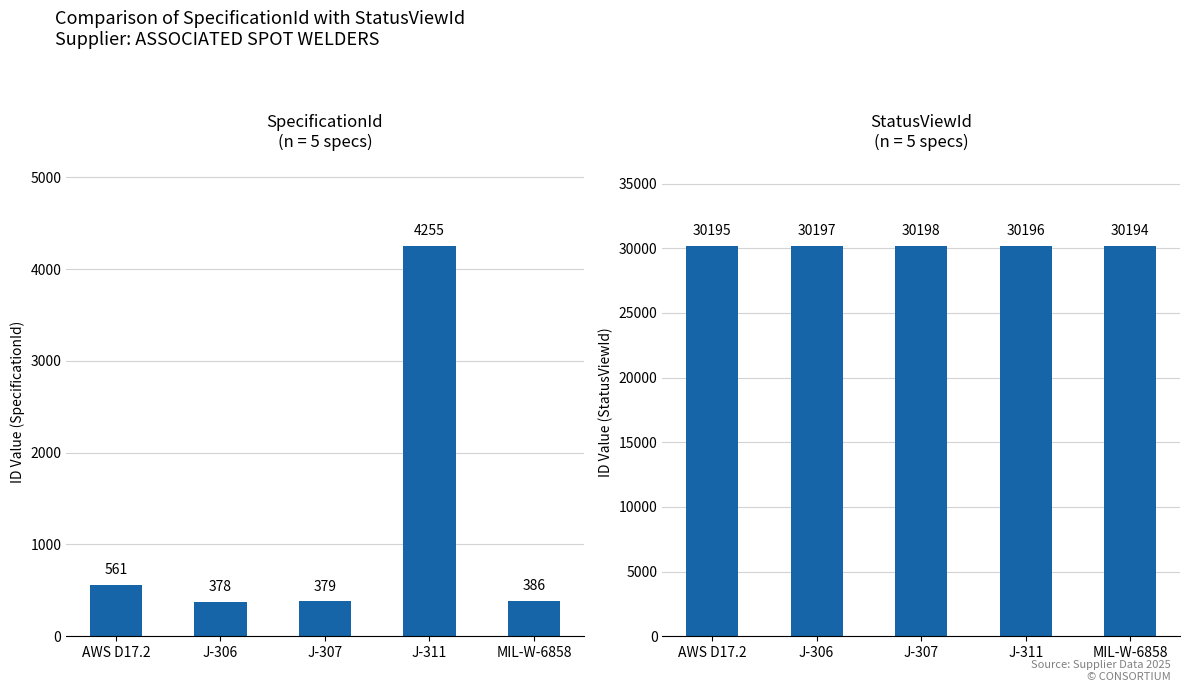

Which series has the largest range (max minus min)?

SpecificationId